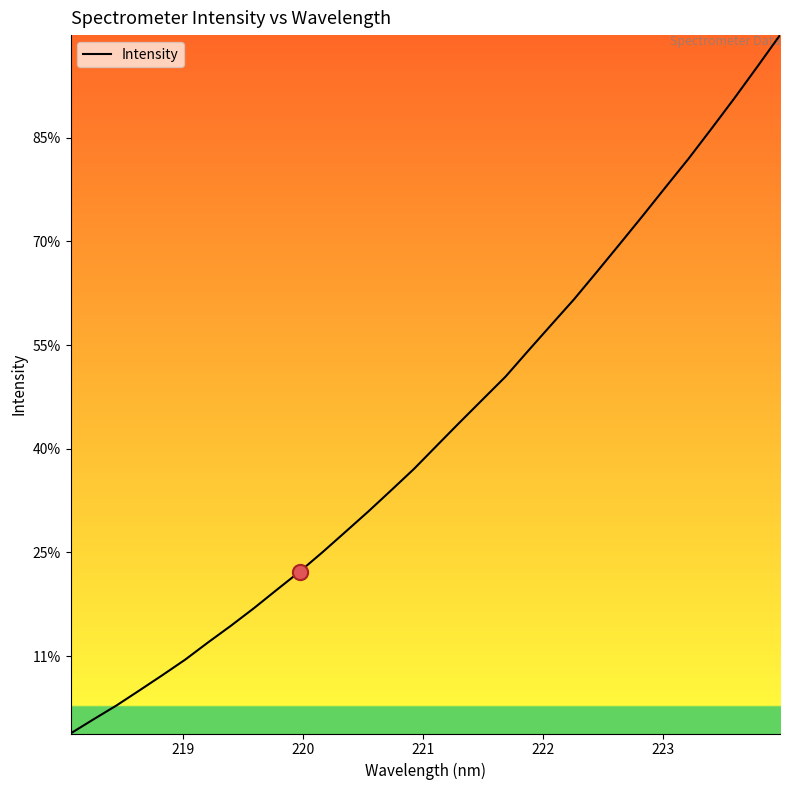

Is this an area chart (filled region under the line)?

No